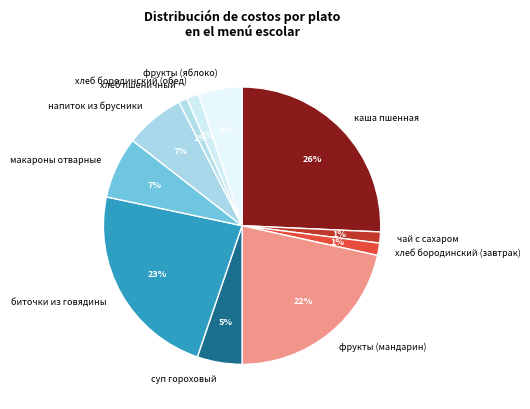

Is there a majority slice in this chart?

No